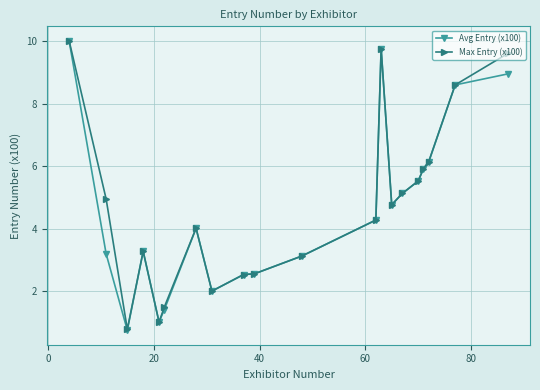

What is the minimum value for Avg Entry (x100)?

0.8